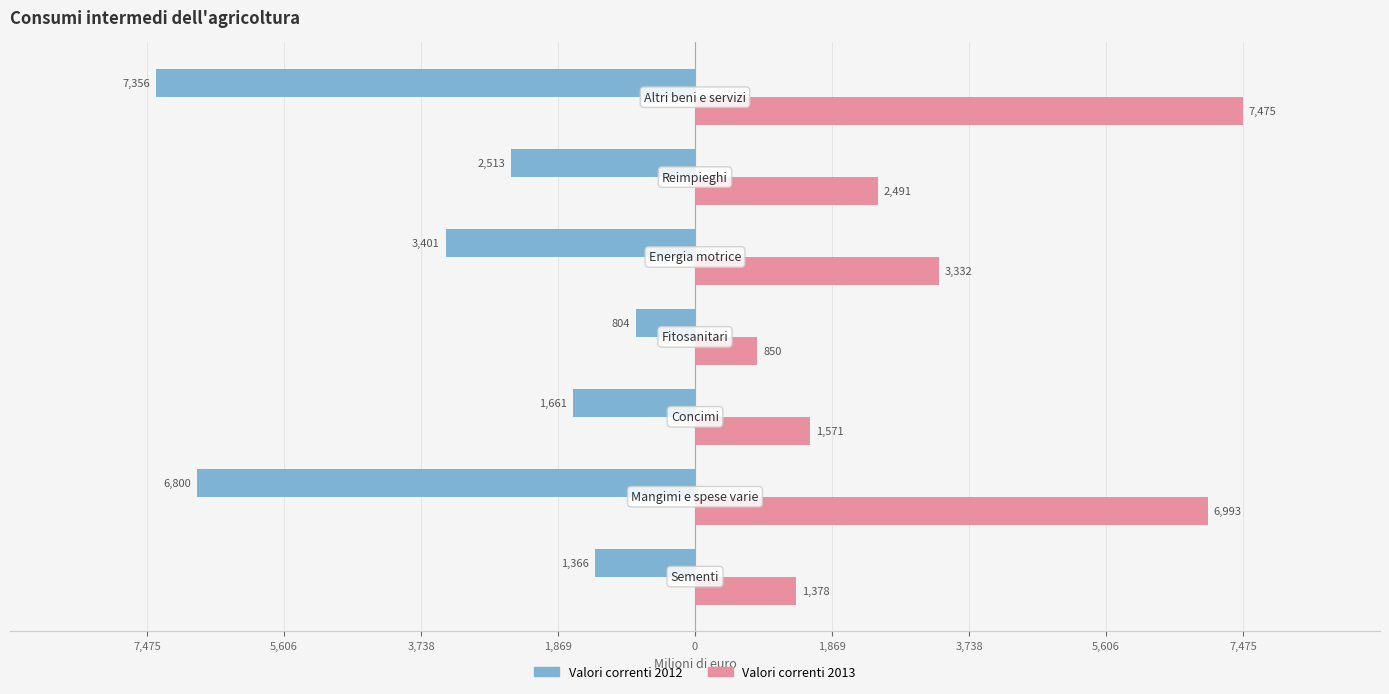

What are all the series names shown in the legend?

Valori correnti 2012, Valori correnti 2013